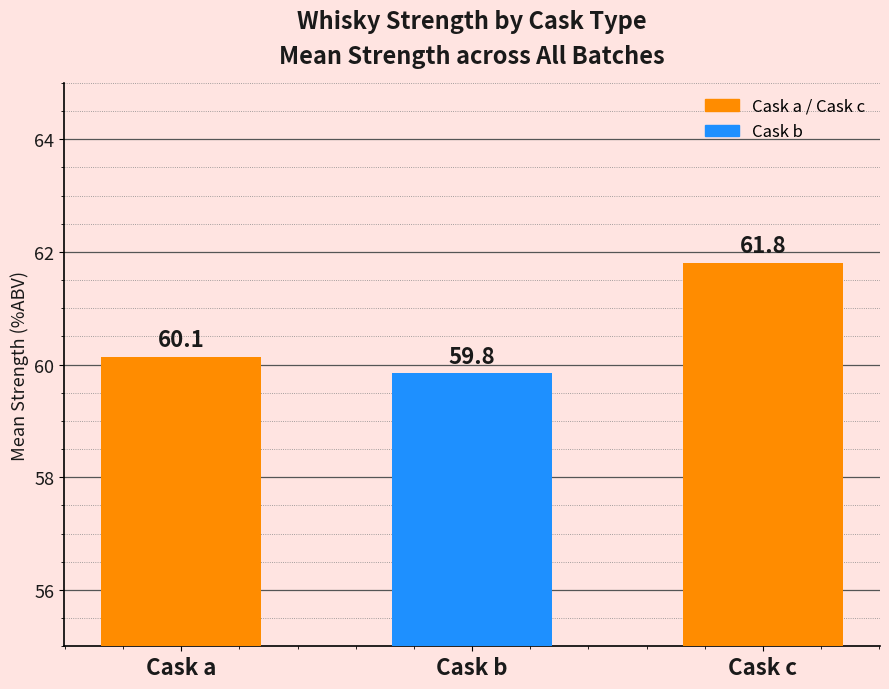

Reading right to left, transcribe all the data shown in this chart.

Cask c=61.8	Cask b=59.8	Cask a=60.1